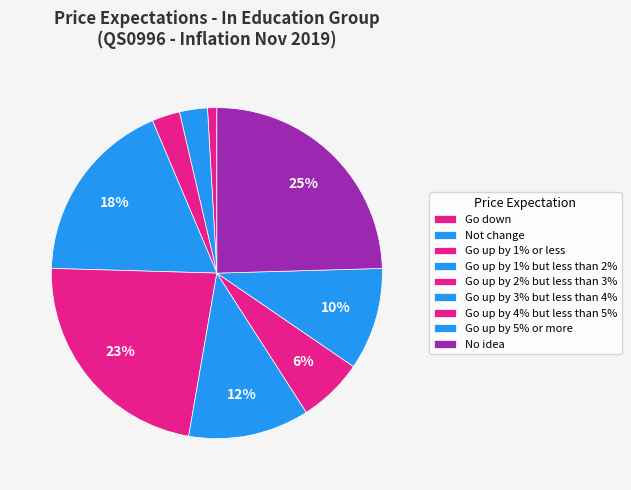

Combined, do Go up by 3% but less than 4% and Go up by 5% or more account for over 50%?

No